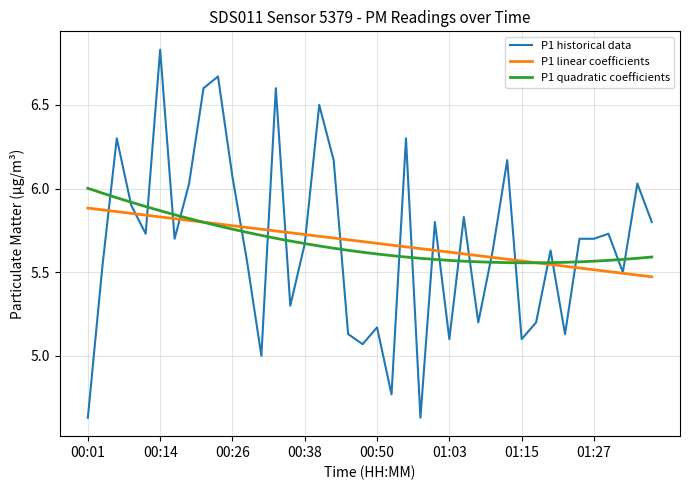

Which series has the widest spread of values?

P1 historical data